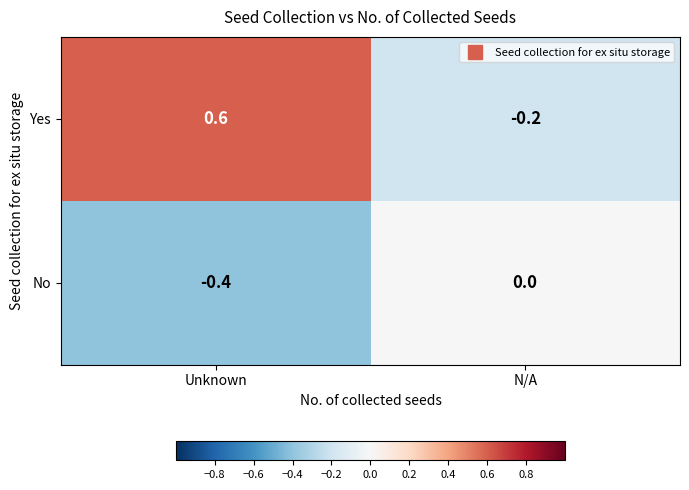

True or false: Yes has a value of 0.9 at Unknown.

False